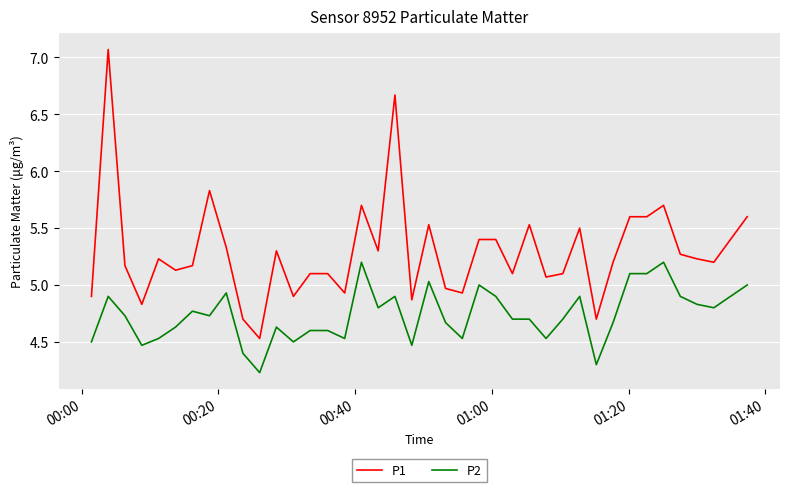

What is the sum of all P1 values?

211.8